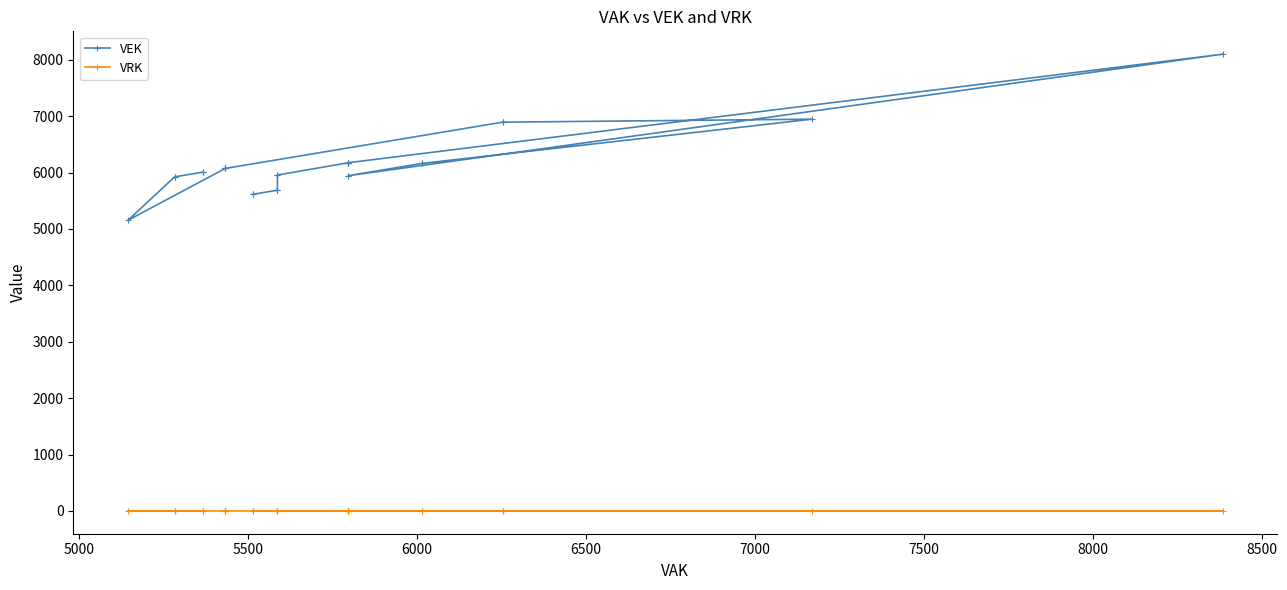

True or false: VRK and VEK intersect in this chart.

False